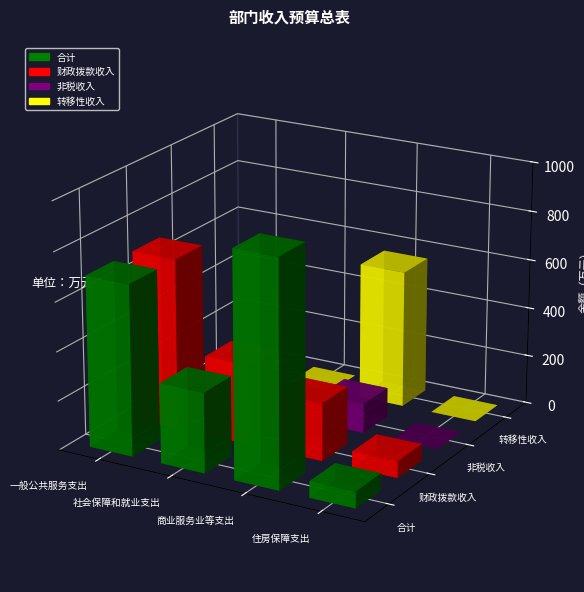

Is the value of 合计 at 商业服务业等支出 greater than the value of 转移性收入 at 商业服务业等支出?

Yes